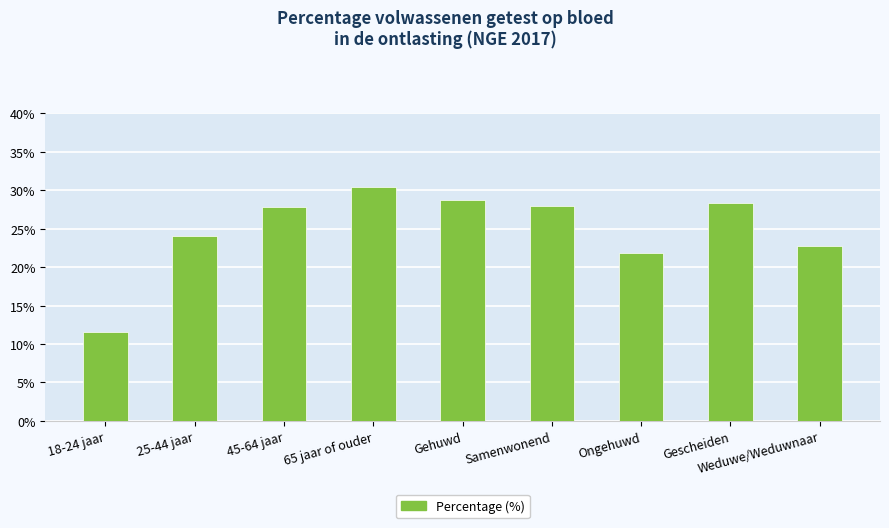

List the labels in order of value, largest first.

65 jaar of ouder, Gehuwd, Gescheiden, Samenwonend, 45-64 jaar, 25-44 jaar, Weduwe/Weduwnaar, Ongehuwd, 18-24 jaar